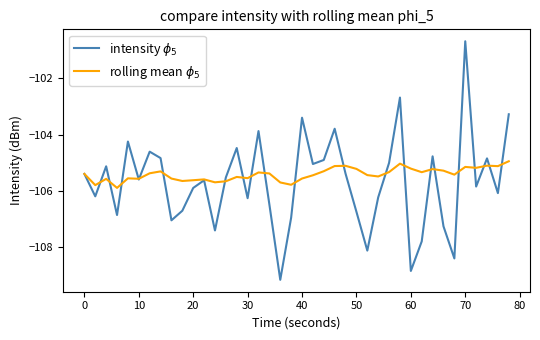

What is the maximum value shown in the chart?

-100.7